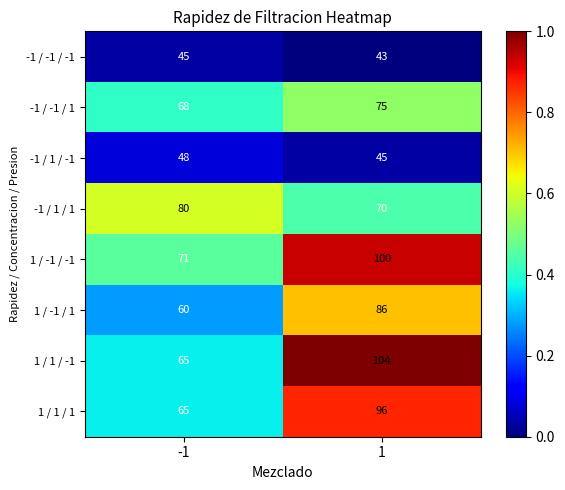

Rank the series by their maximum value, from highest to lowest.

1 / 1 / -1, 1 / -1 / -1, 1 / 1 / 1, 1 / -1 / 1, -1 / 1 / 1, -1 / -1 / 1, -1 / 1 / -1, -1 / -1 / -1